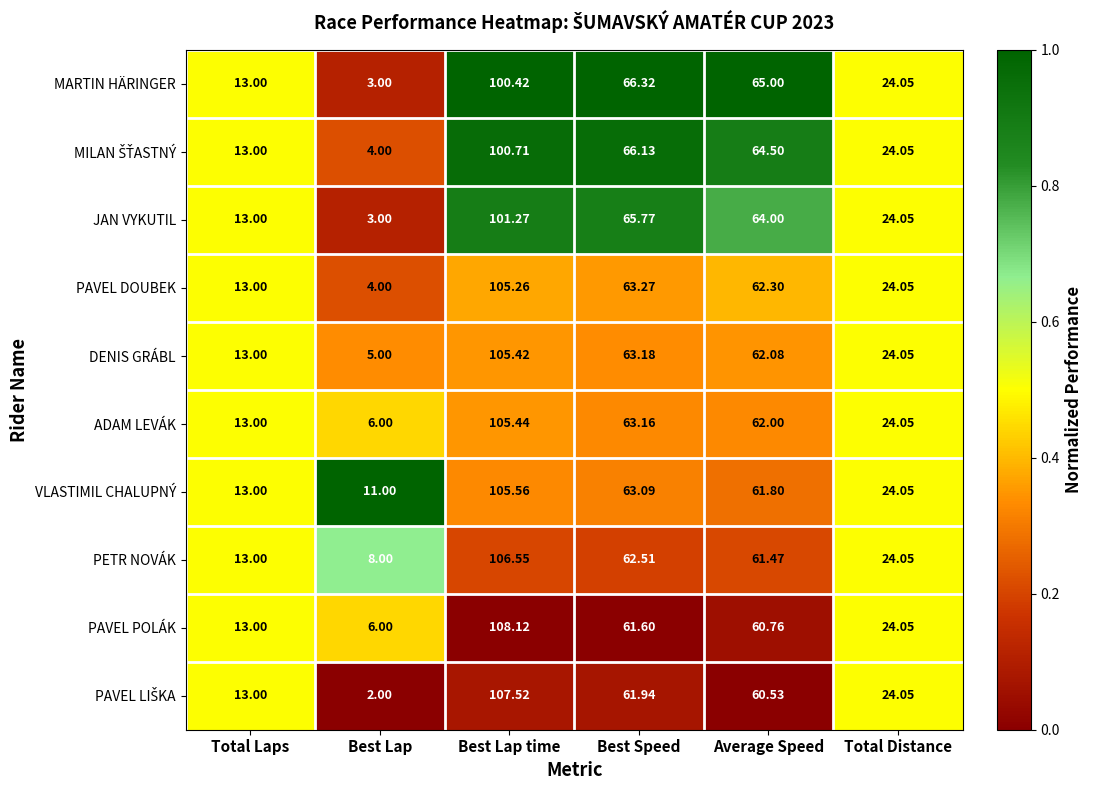

At which category is the sum across all series the highest?

Best Lap time